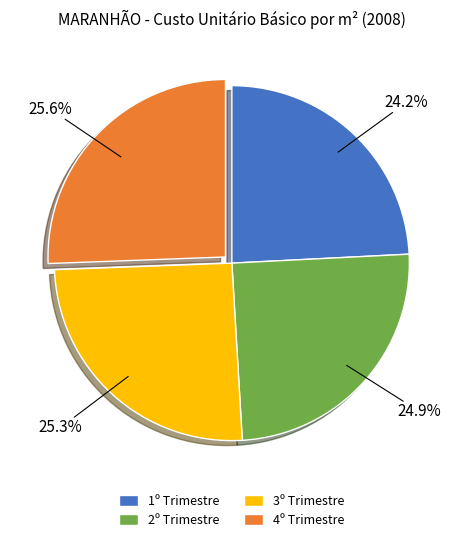

Does any single category account for the majority?

No